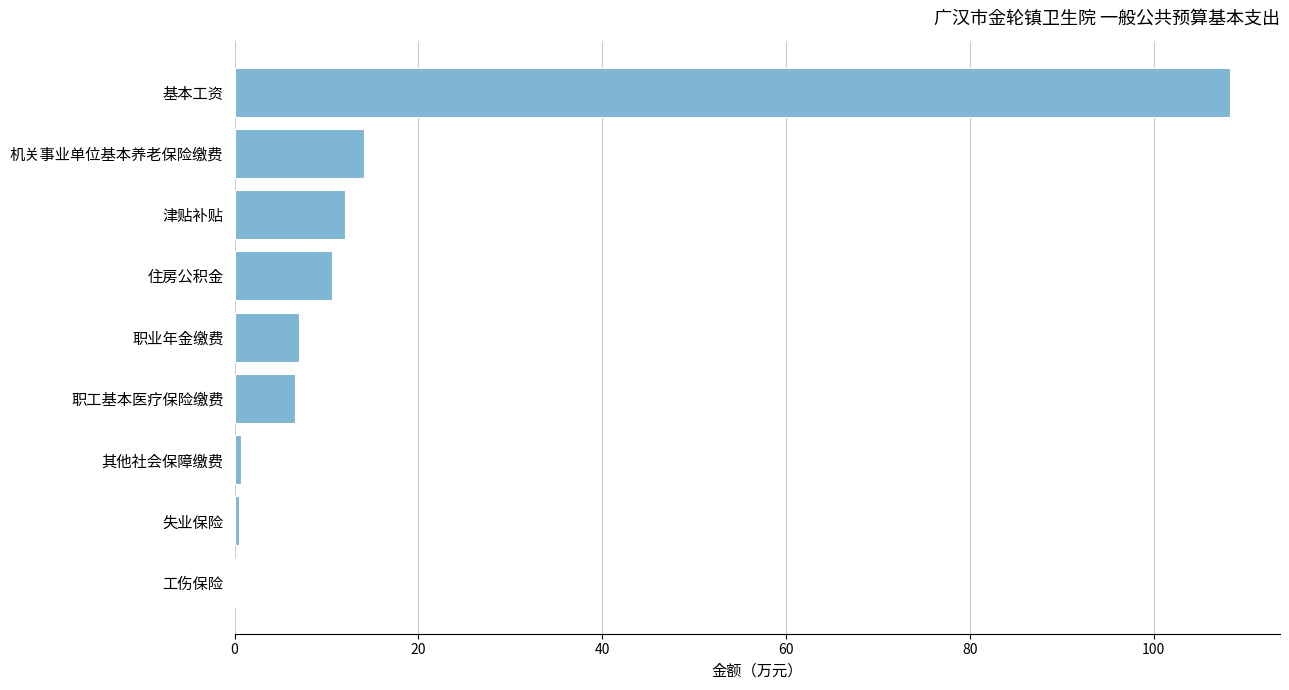

The value at 基本工资 is 39.3. True or false?

False